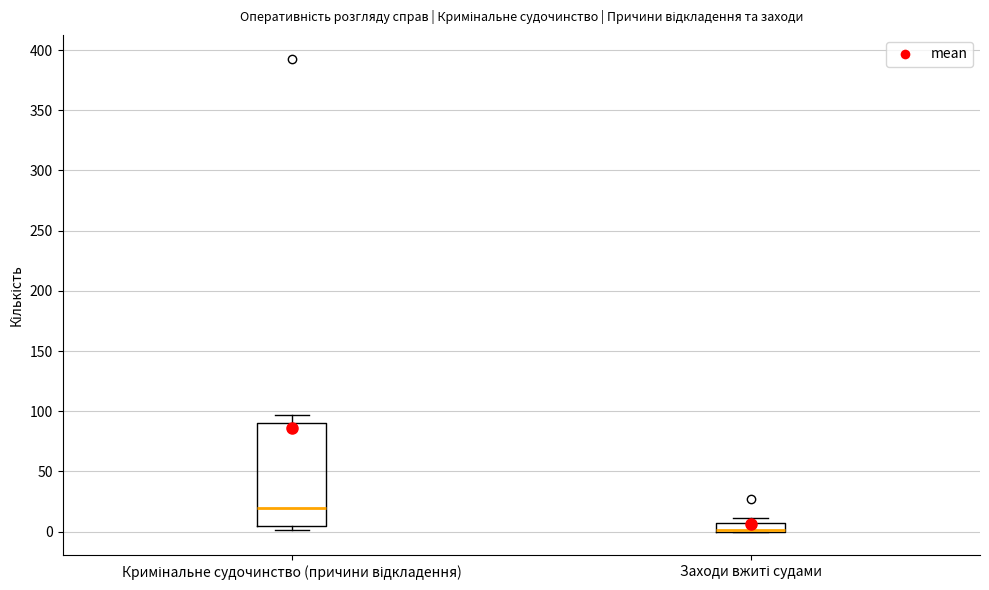

Comparing the boxes themselves (not the whiskers), which one is the tallest?

Кримінальне судочинство (причини відкладення)